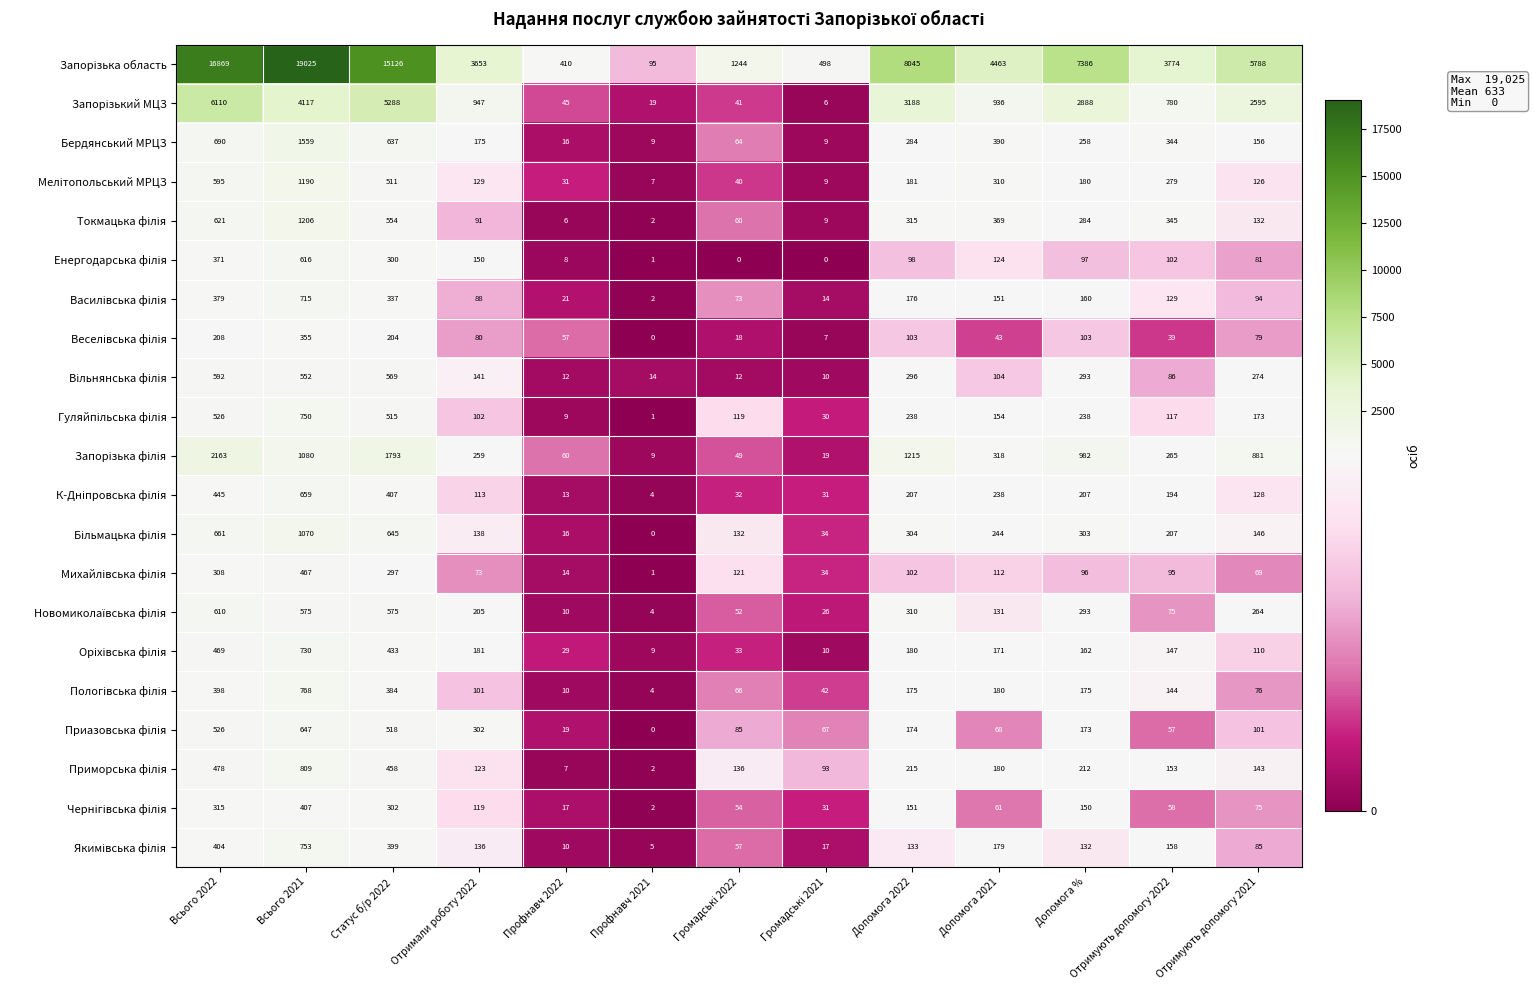

The Бердянський МРЦЗ series shows 1559 at Всього 2021. True or false?

True